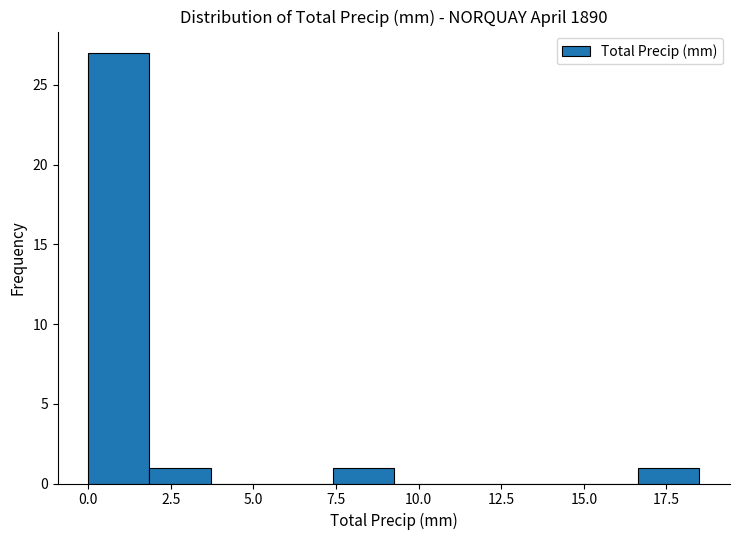

Around what value on the x-axis is the tallest bar? Give the approximate position of its centre, as read against the axis.

1.0